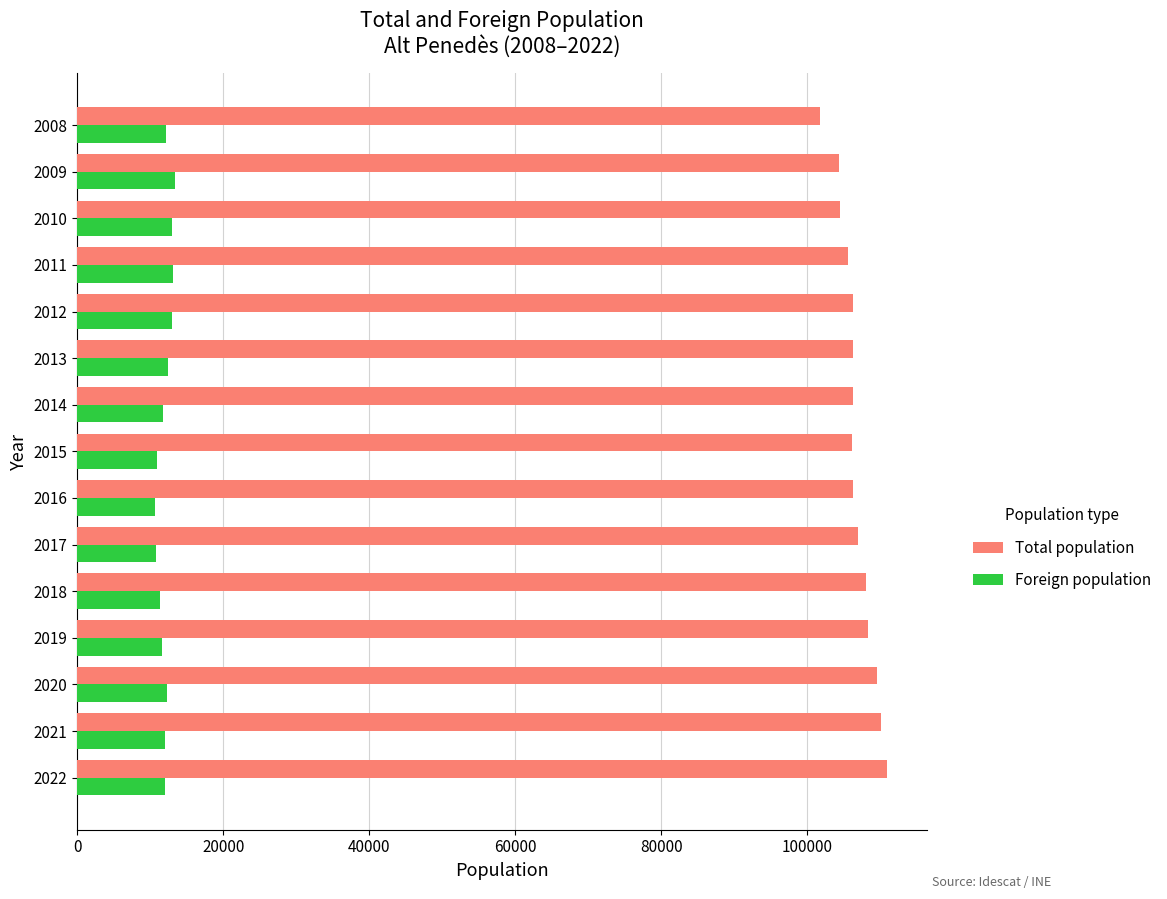

Which series has the widest spread of values?

Total population